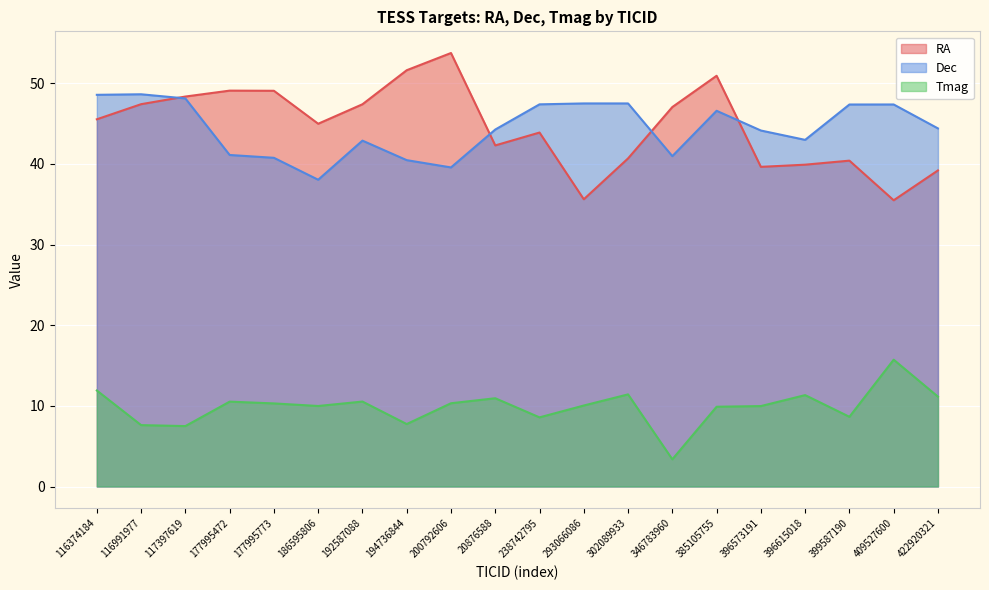

What are all the series names shown in the legend?

RA, Dec, Tmag